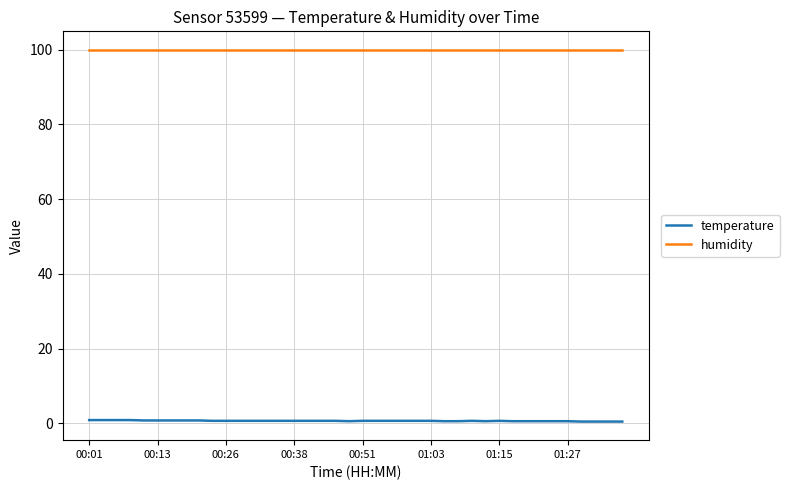

Is this an area chart (filled region under the line)?

No